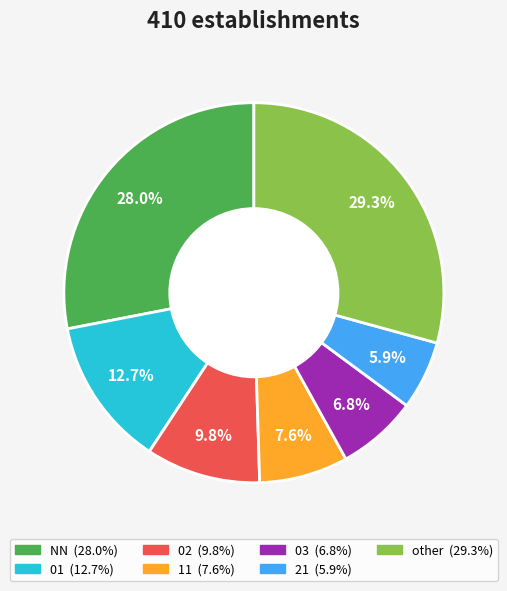

Combined, what portion of the pie is NN and 11?

35.6%